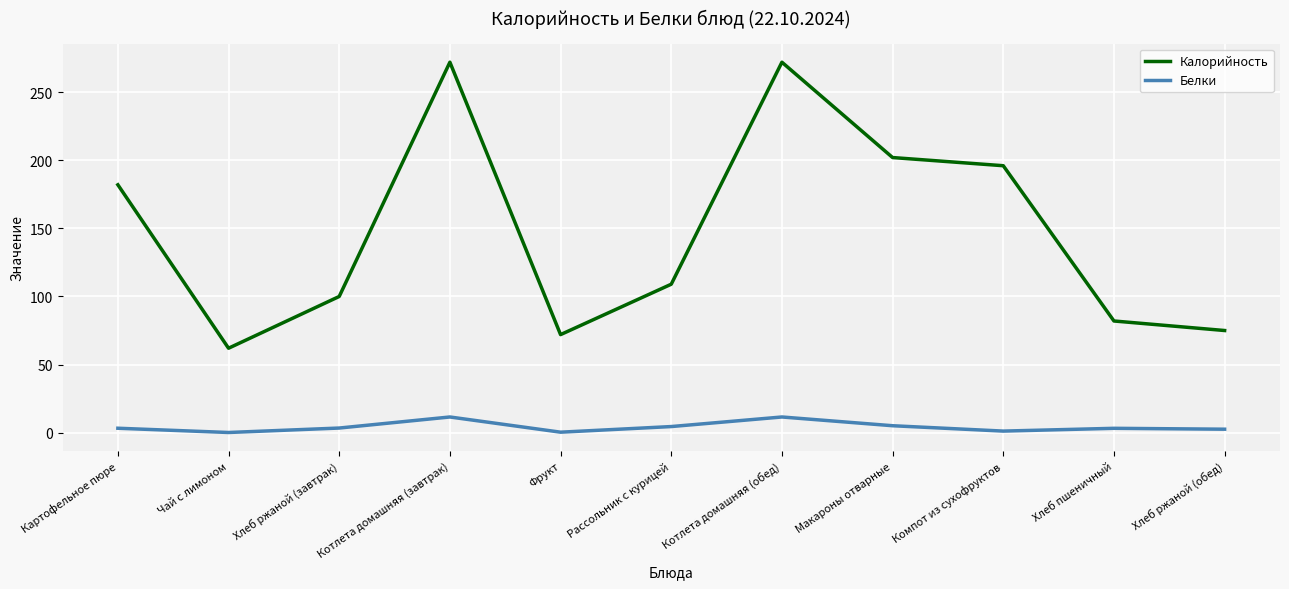

Is the value of Калорийность at Рассольник с курицей greater than the value of Белки at Хлеб пшеничный?

Yes